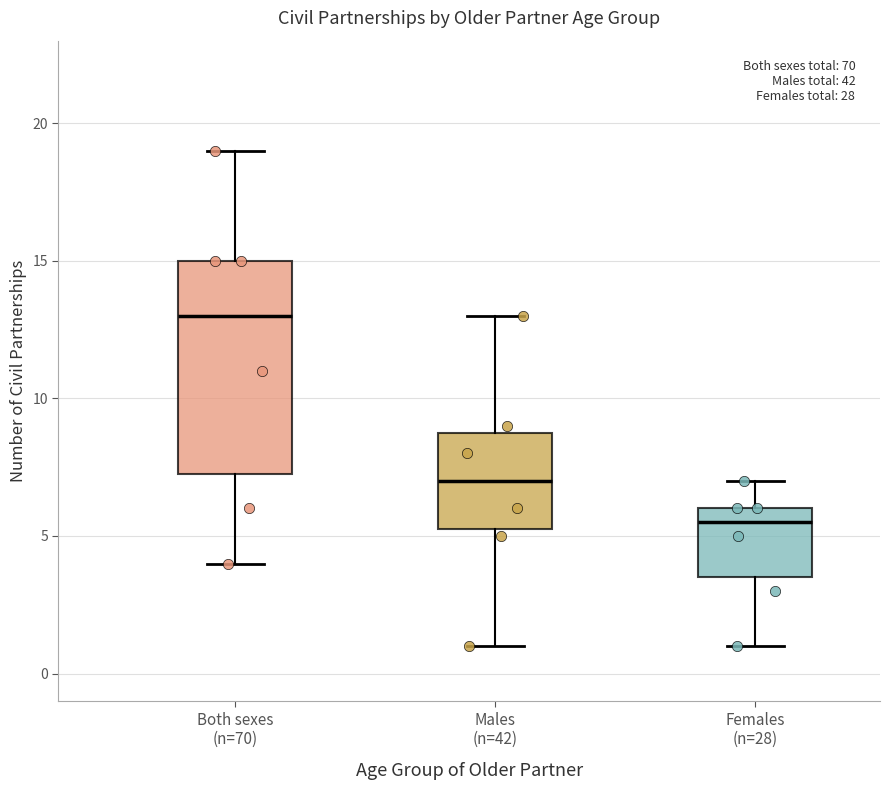

Which box is the tallest, from its lower edge to its upper edge?

Both sexes (n=70)